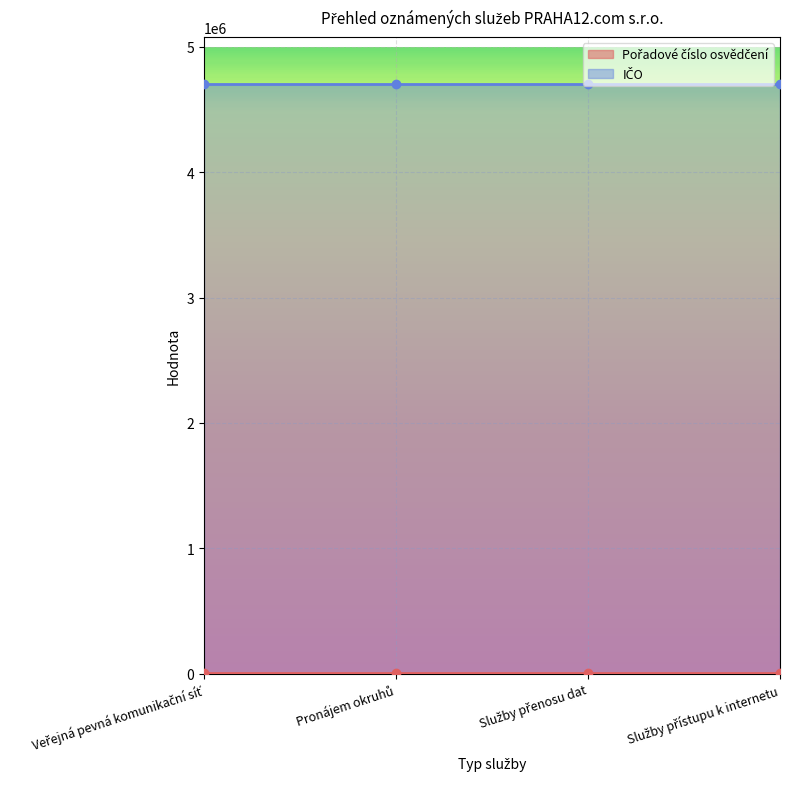

True or false: IČO and Pořadové číslo osvědčení cross at least once.

False